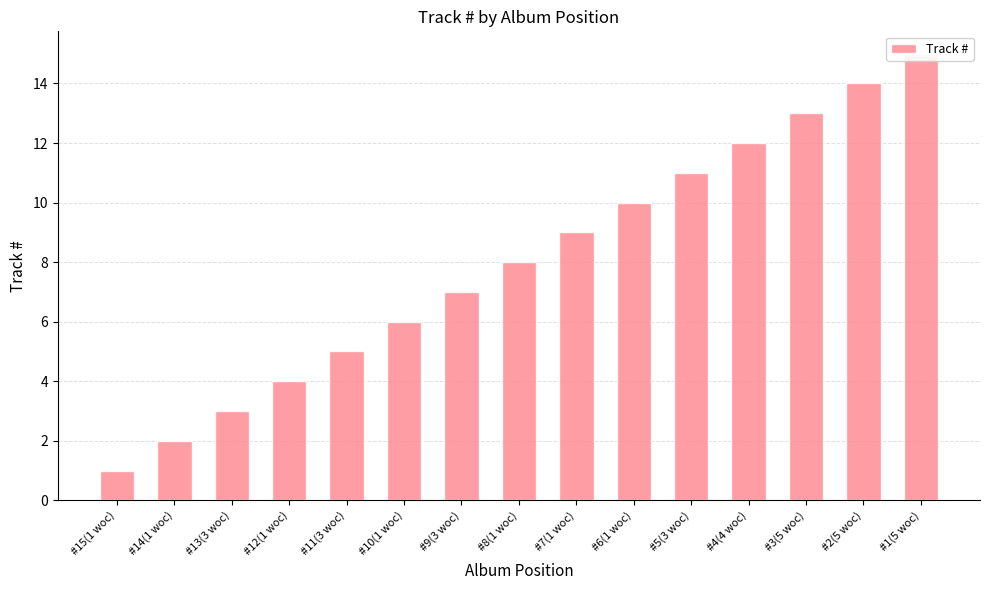

Where is the data nearest to the value 8?

#8(1 woc)